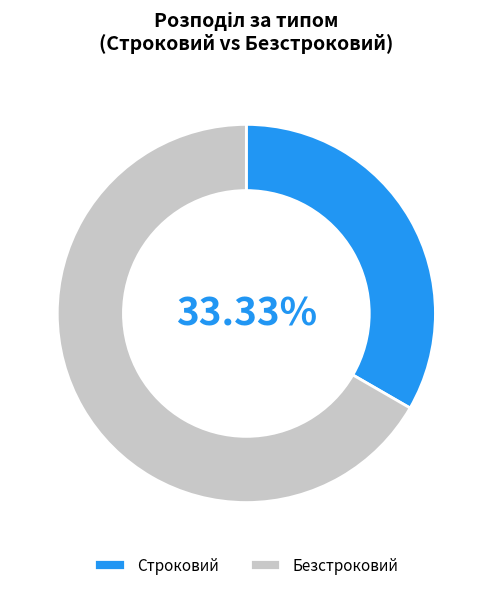

Which slice is the smallest?

Строковий